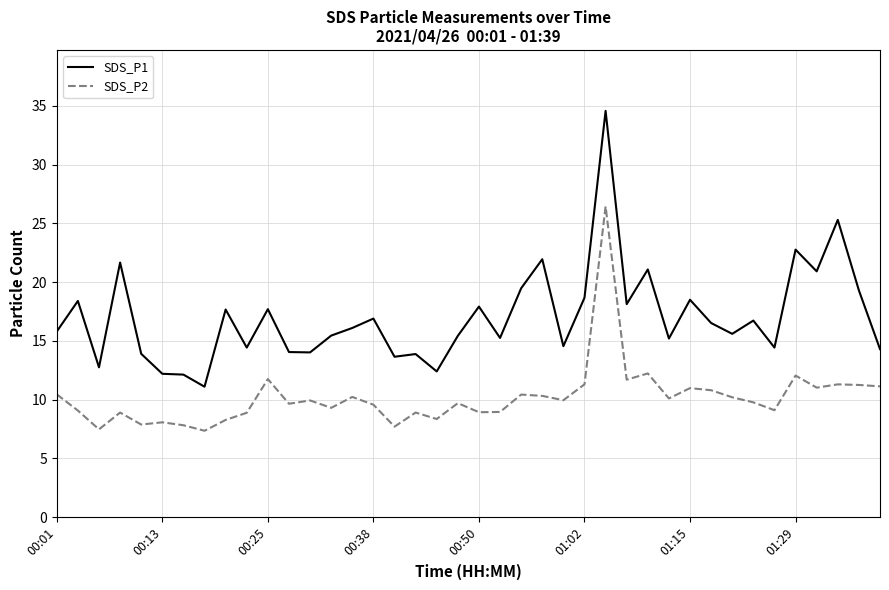

Which series has the widest spread of values?

SDS_P1